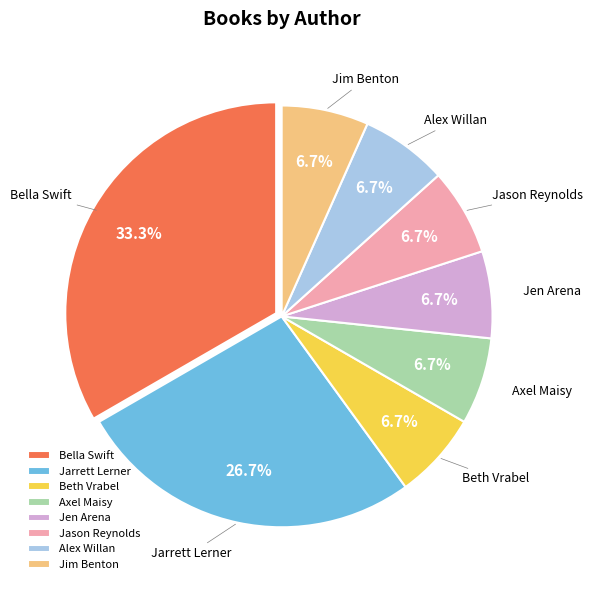

To the nearest percent, what portion does Alex Willan represent?

7%